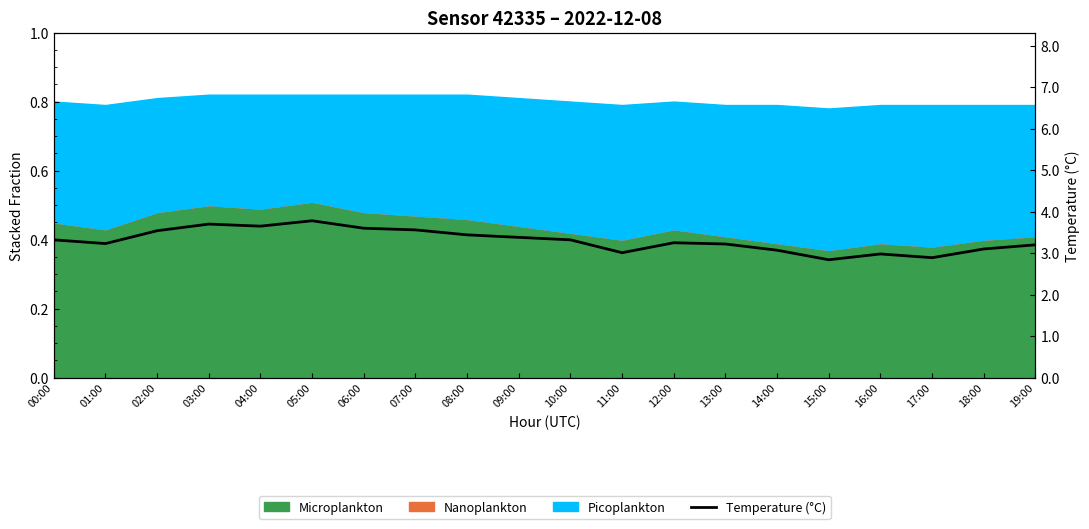

Where is the data nearest to the value 3?

11:00